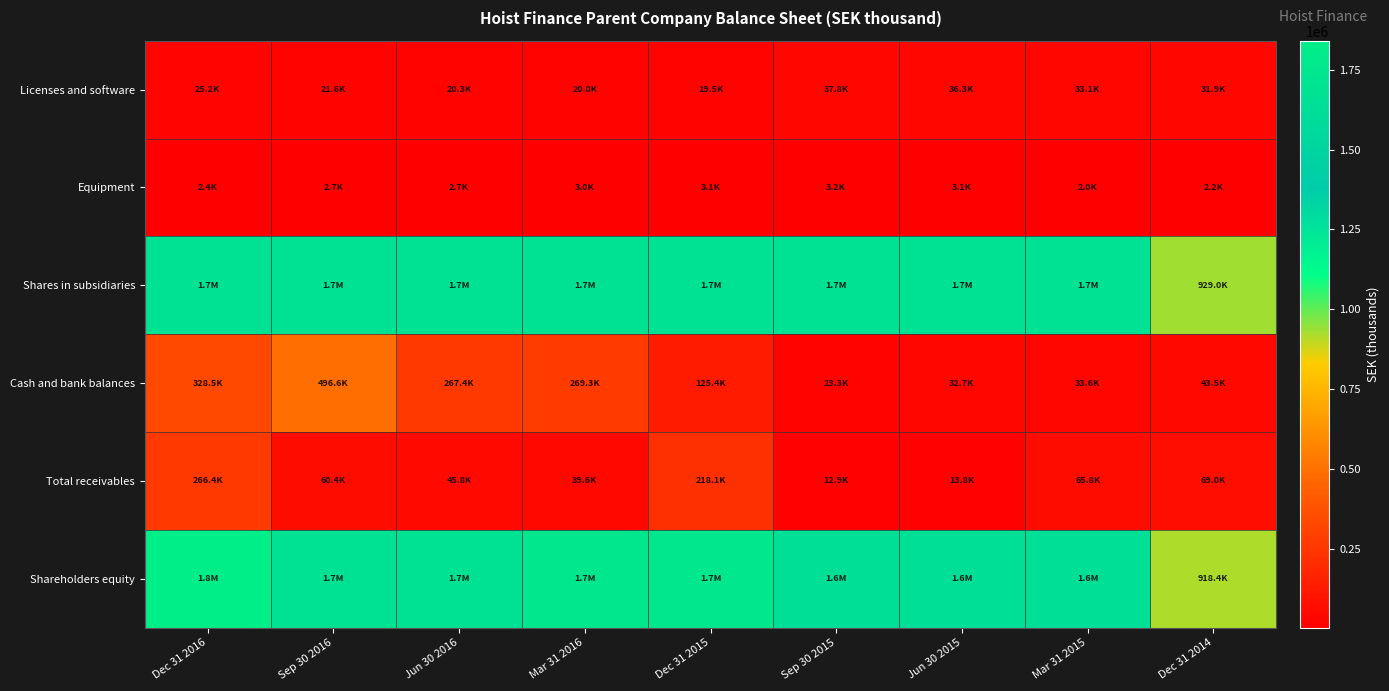

Count the number of categories in the chart.

9